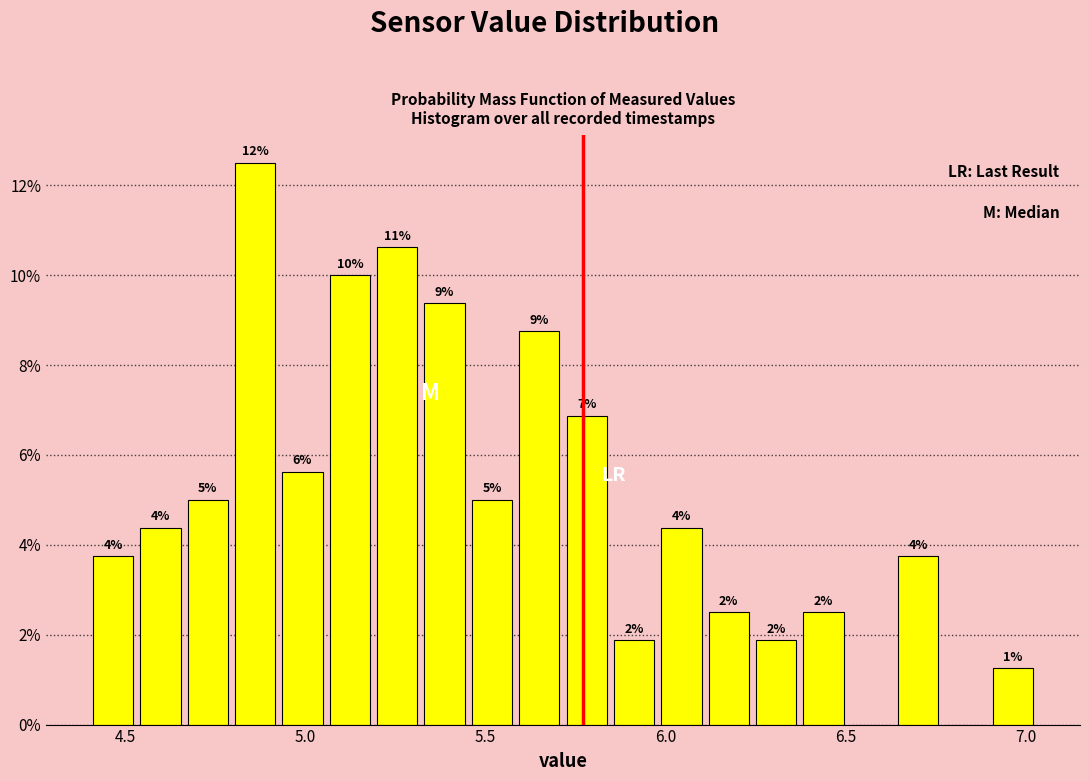

Read against the x-axis, roughly where is the centre of the tallest bar?

4.85